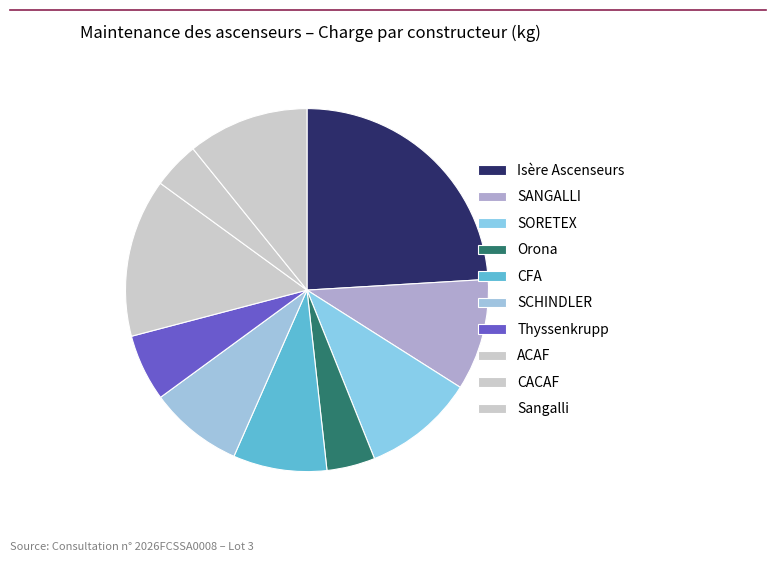

How many segments does this pie chart have?

10